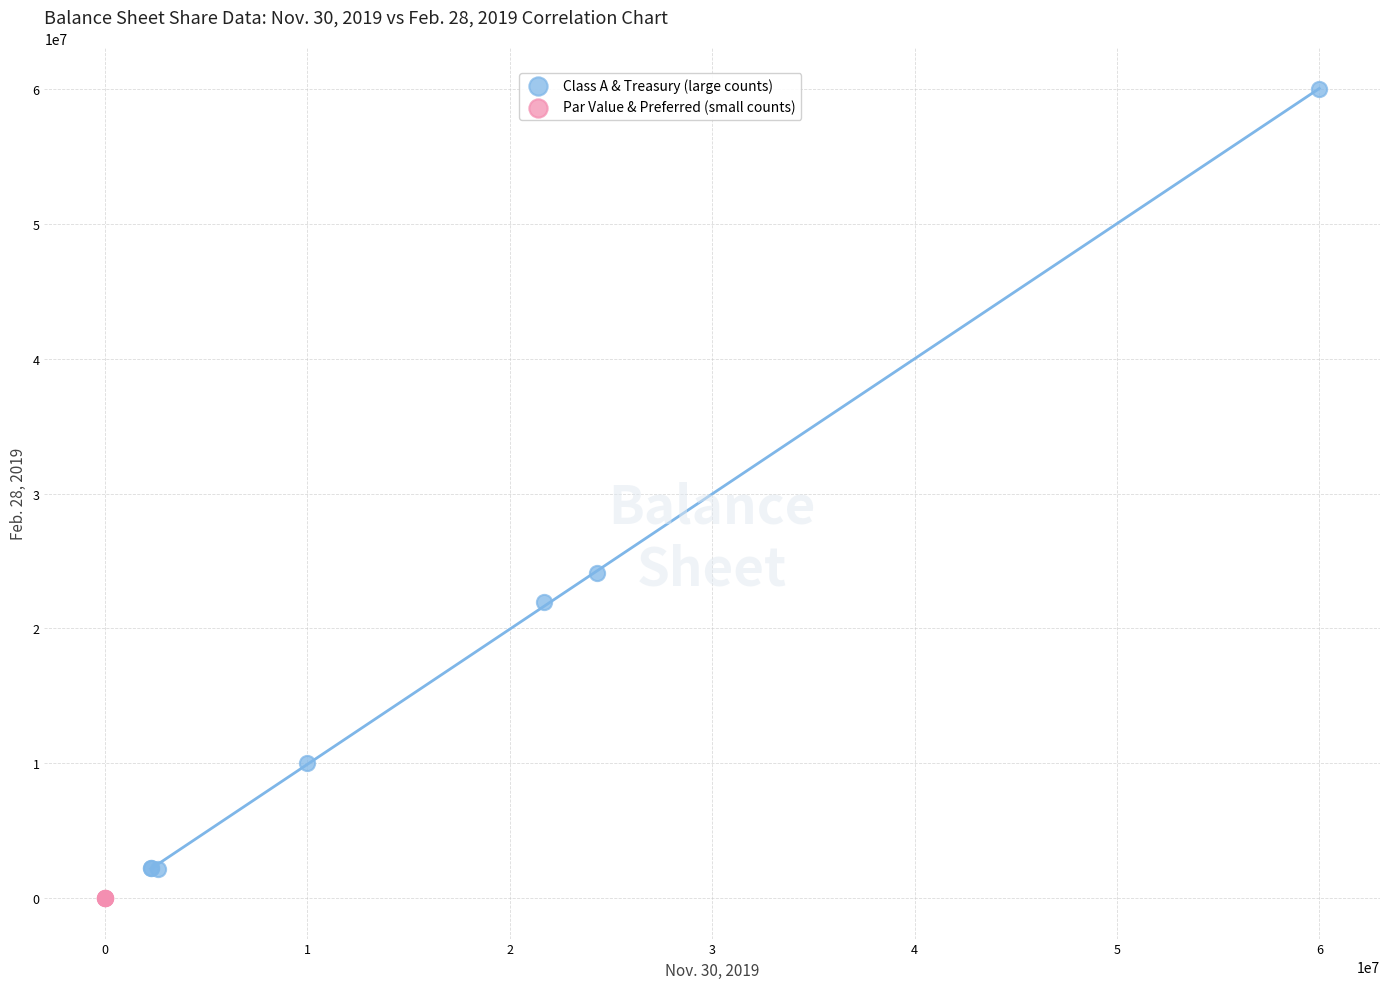

Which series has the widest spread of Y values?

Class A & Treasury (large counts)